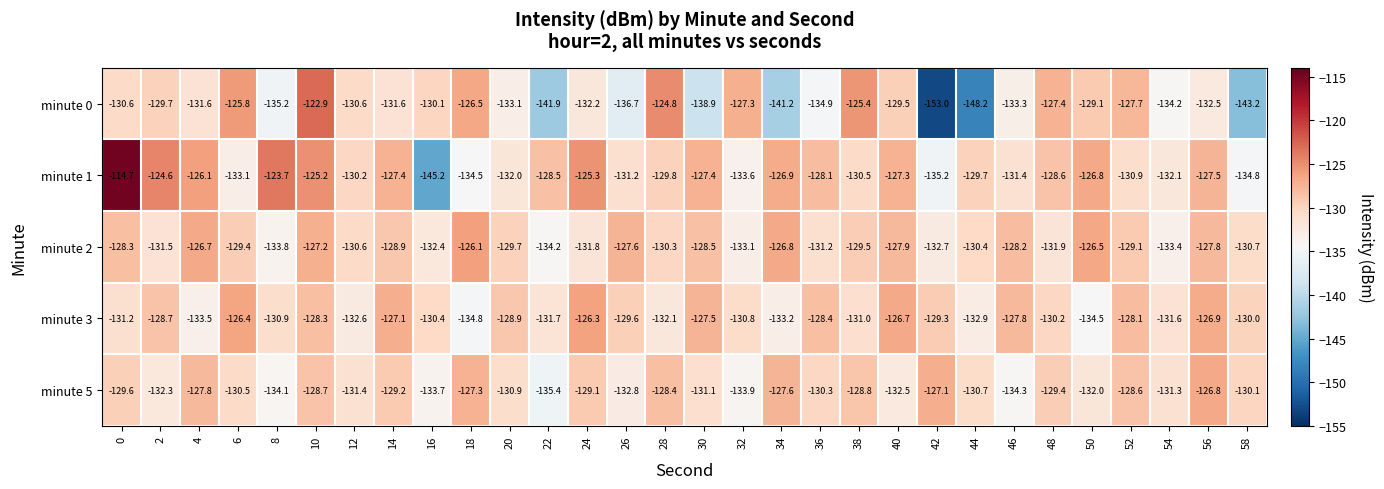

Which series has the largest range (max minus min)?

minute 1